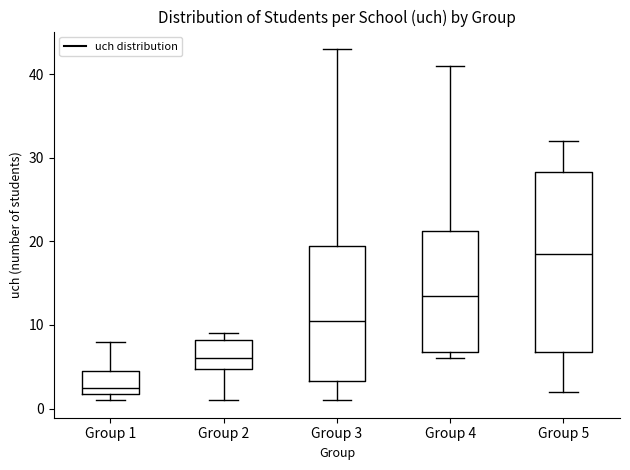

Which box's median line is the lowest?

Group 1